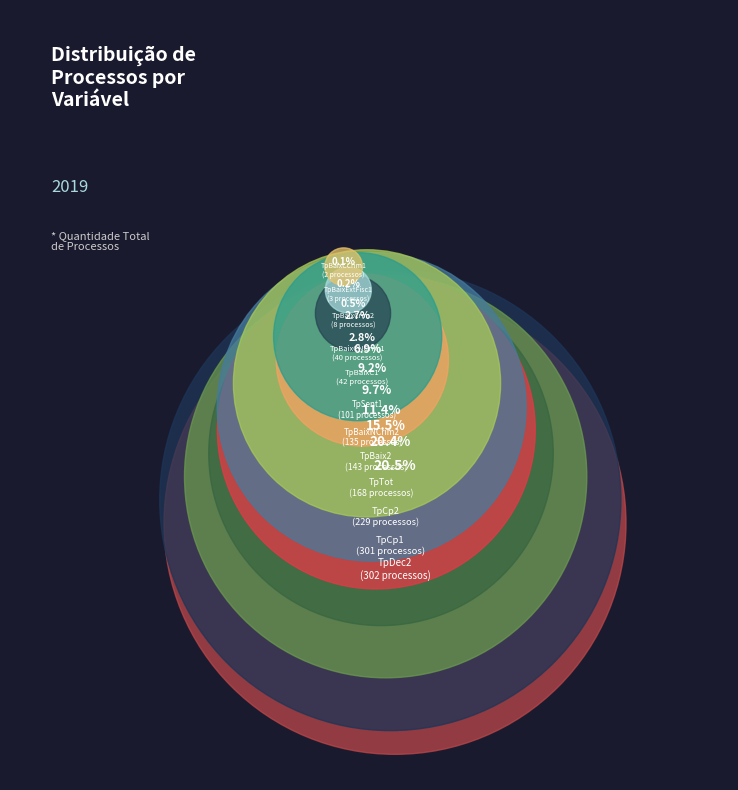

Do TpBaixExtFisc1 and TpBaix2 together represent more than half of the pie?

No